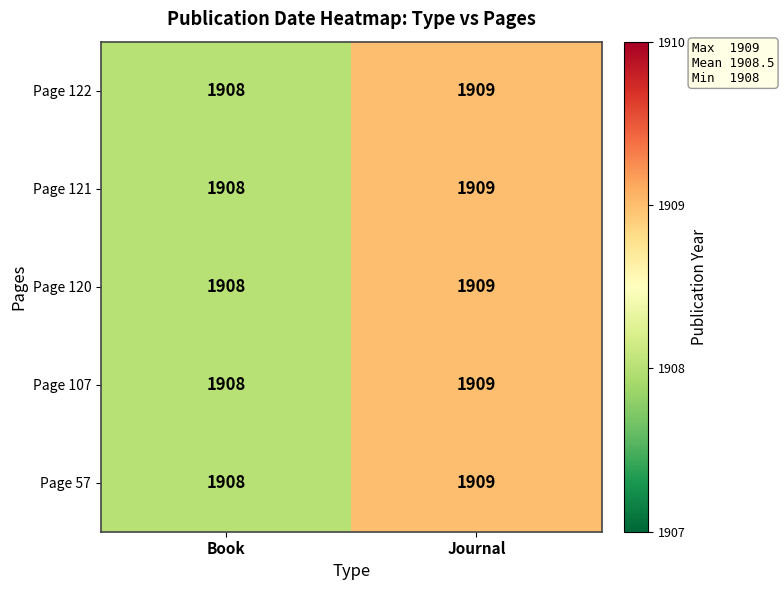

What is the total value across all series at Book?

9540